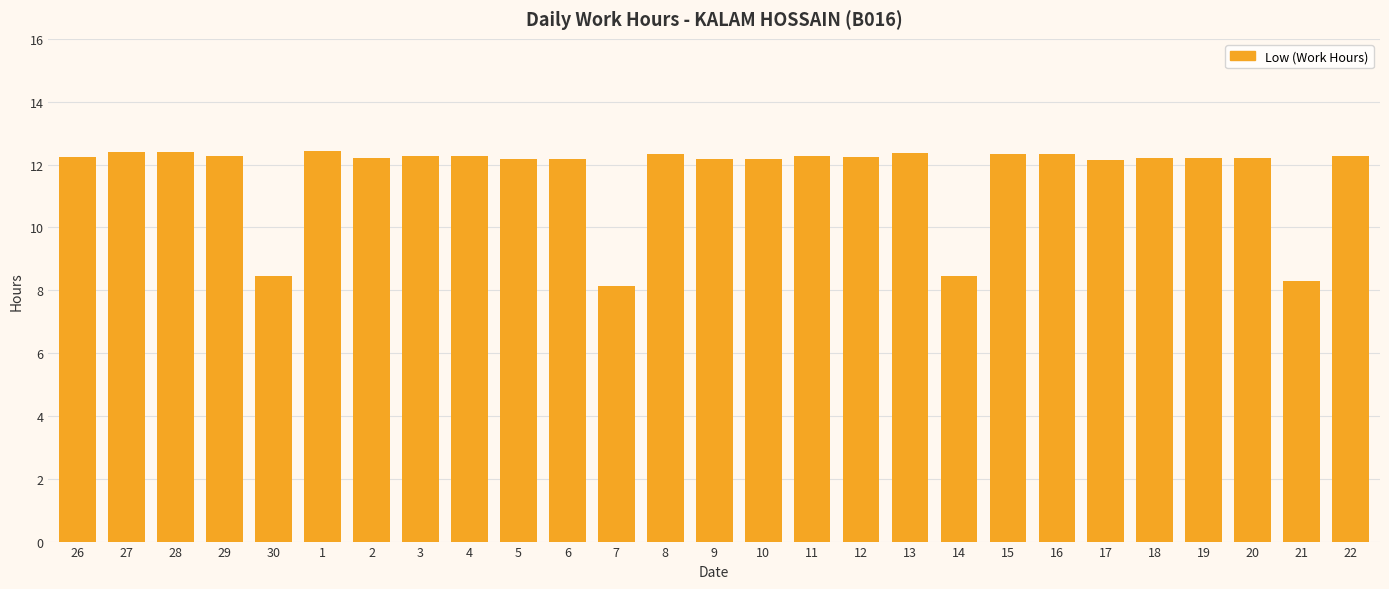

What is the smallest value displayed?

8.1